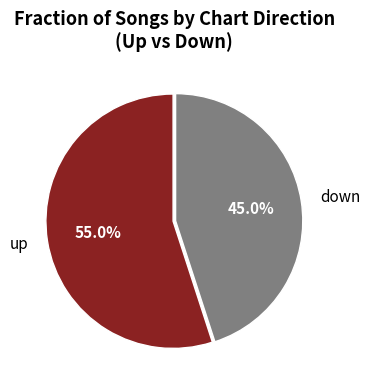

True or false: up accounts for 62% of the total.

False